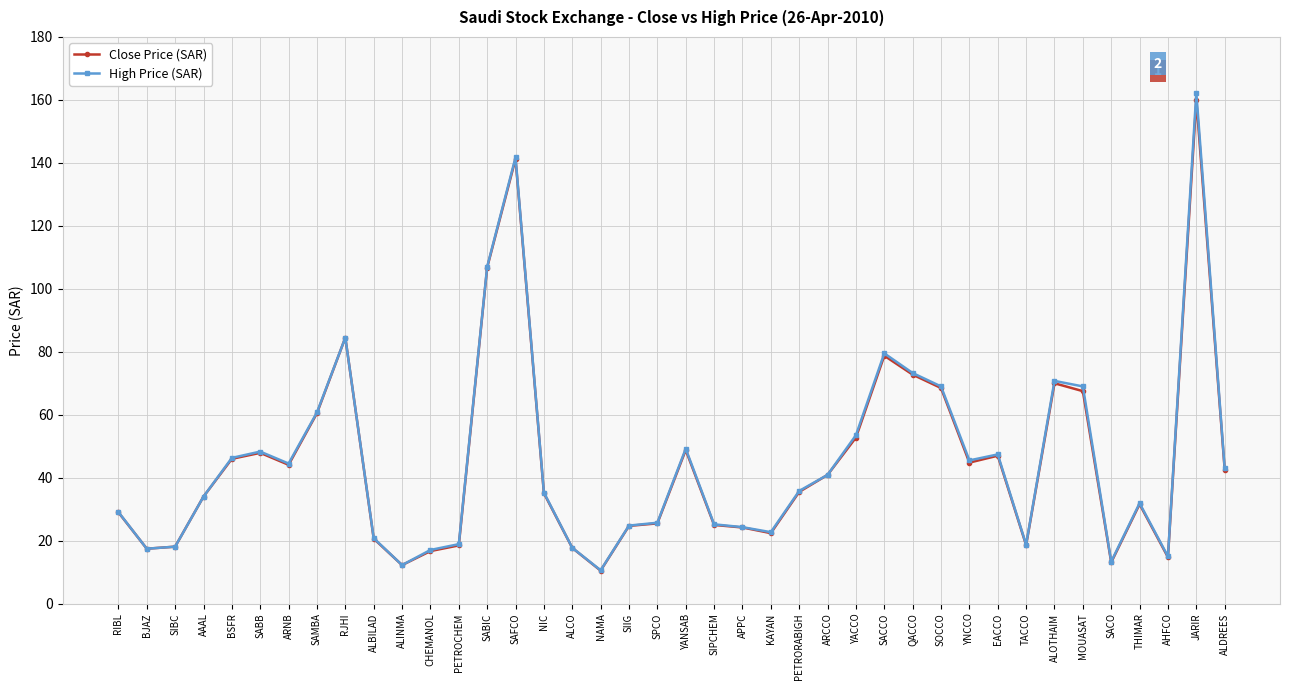

How many lines are shown in the chart?

2